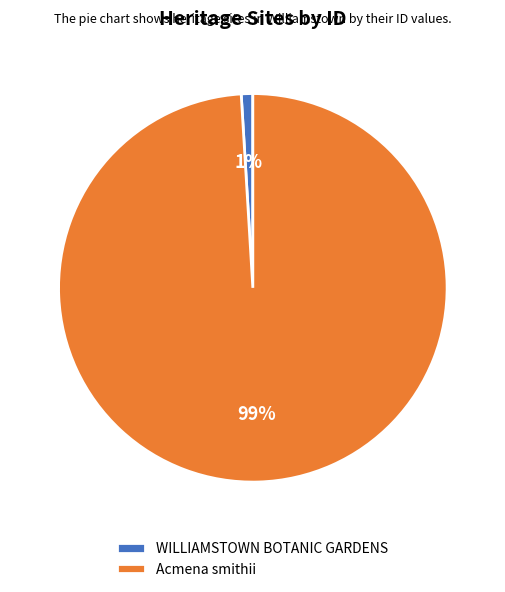

Which slice is the smallest?

WILLIAMSTOWN BOTANIC GARDENS